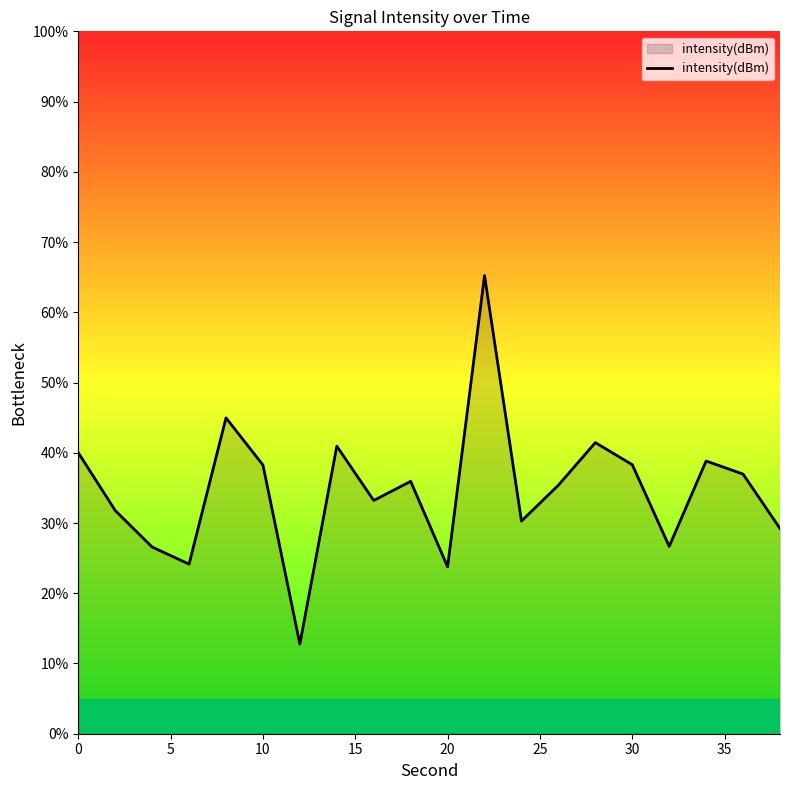

How many lines are shown in the chart?

1